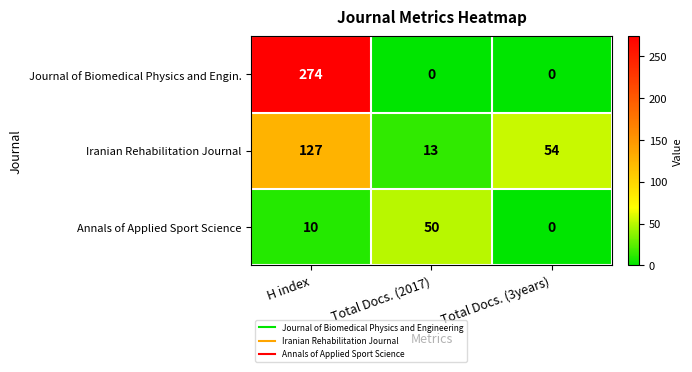

What is the sum of the Annals of Applied Sport Science values at Total Docs. (2017) and H index?

60